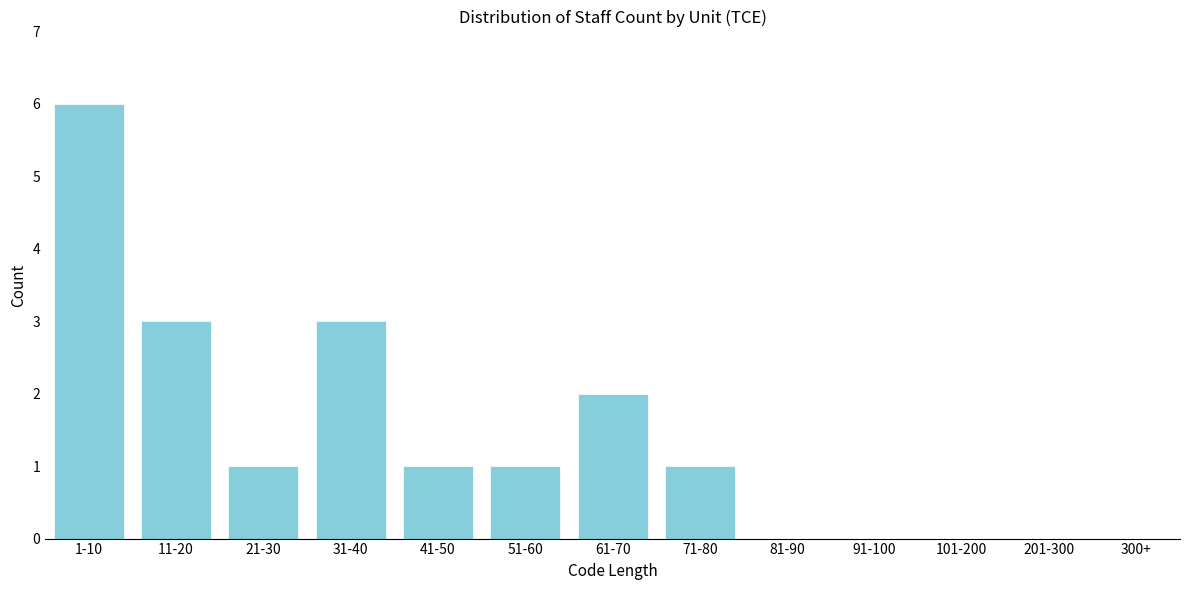

Reading left to right, list all the values displayed in this chart.

1-10=6	11-20=3	21-30=1	31-40=3	41-50=1	51-60=1	61-70=2	71-80=1	81-90=0	91-100=0	101-200=0	201-300=0	300+=0